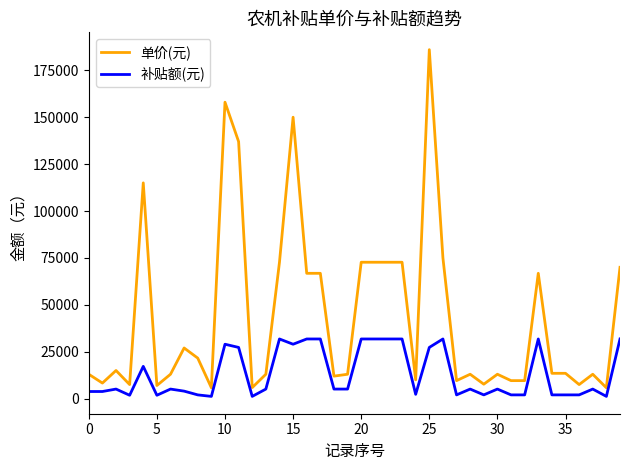

What is the difference between the maximum and minimum values in the 补贴额(元) series?

30600